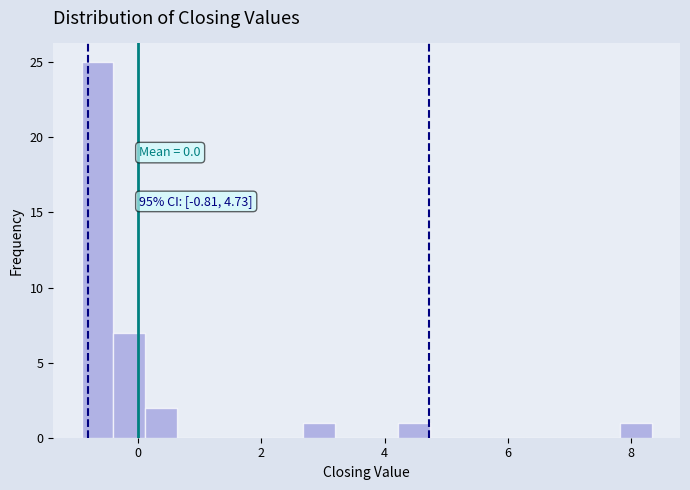

Read against the x-axis, roughly where is the centre of the tallest bar?

-0.6